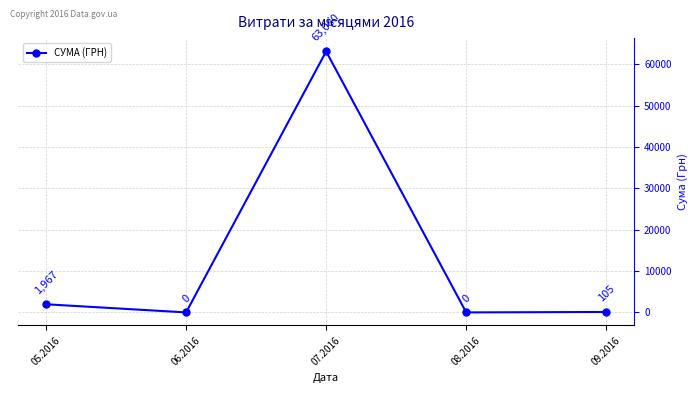

At which label does the data first exceed 104?

05.2016